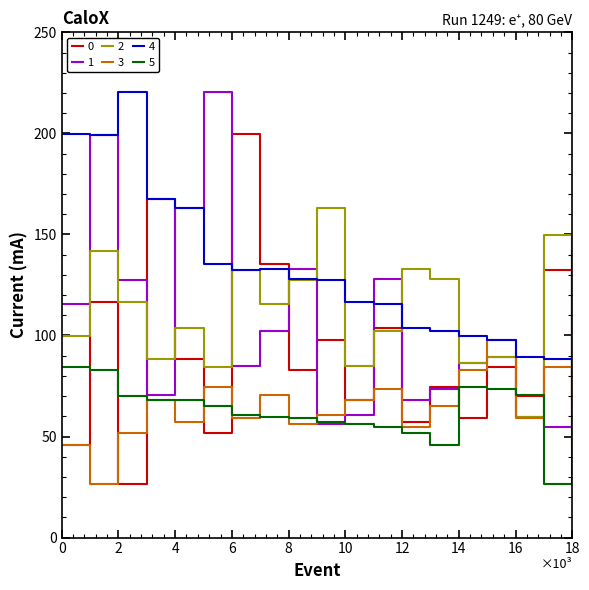

What is the greatest value displayed?

220.7